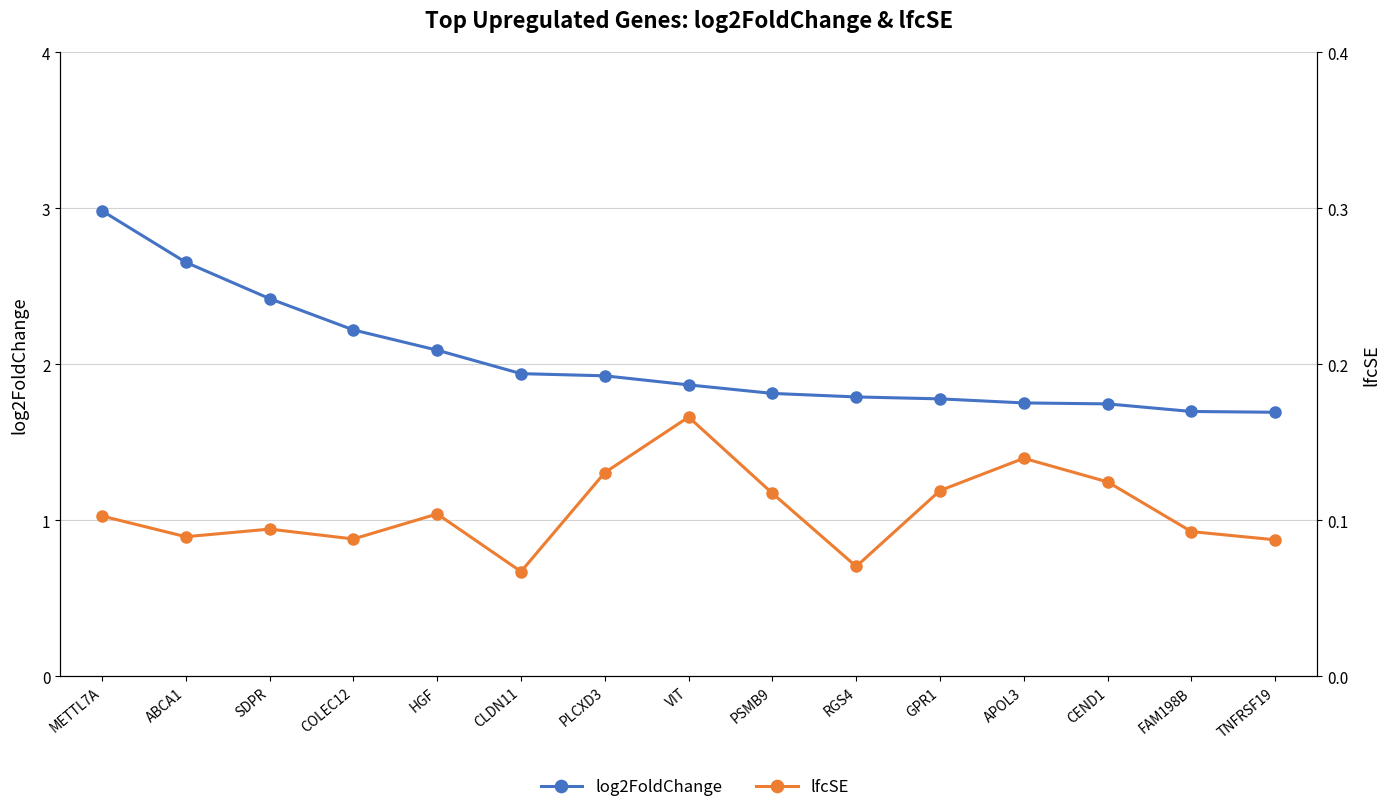

What is the lowest value of the log2FoldChange series?

1.7